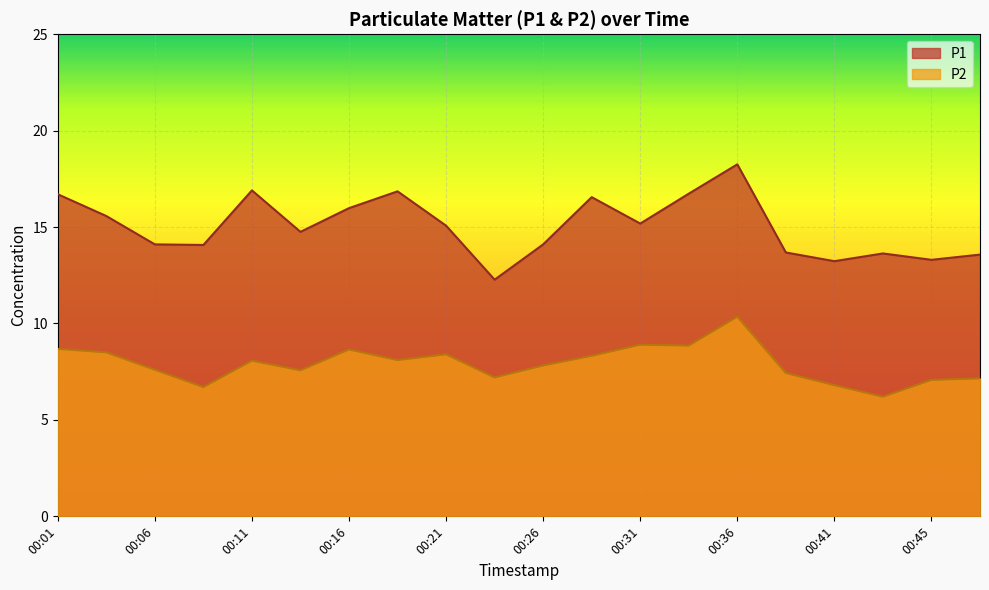

Read the P2 value at 00:11.

8.1